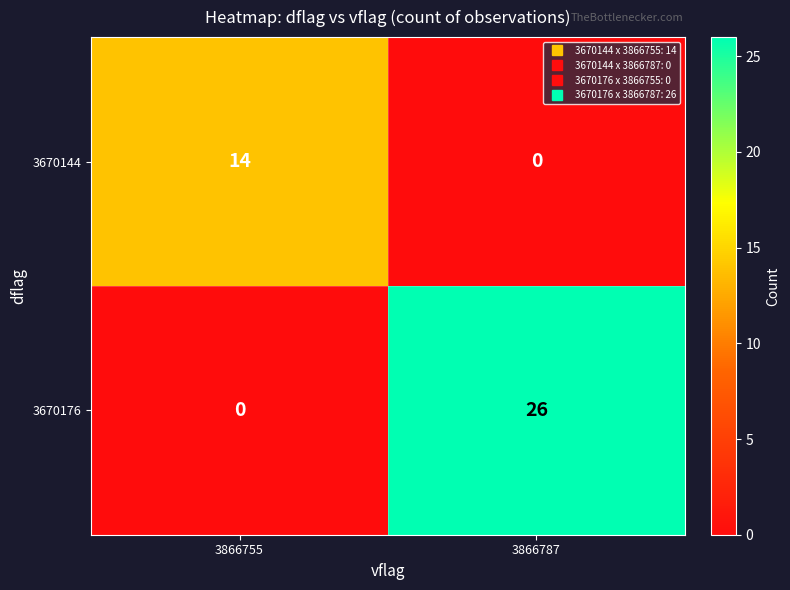

What is the total value across all series at 3866787?

26